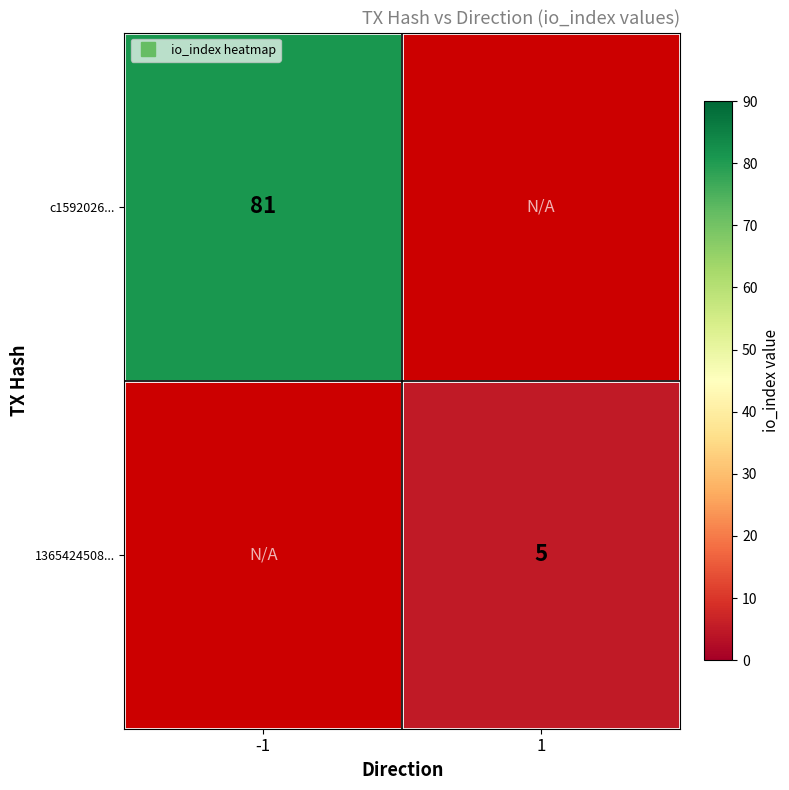

At which label does 1365424508... reach its minimum?

-1